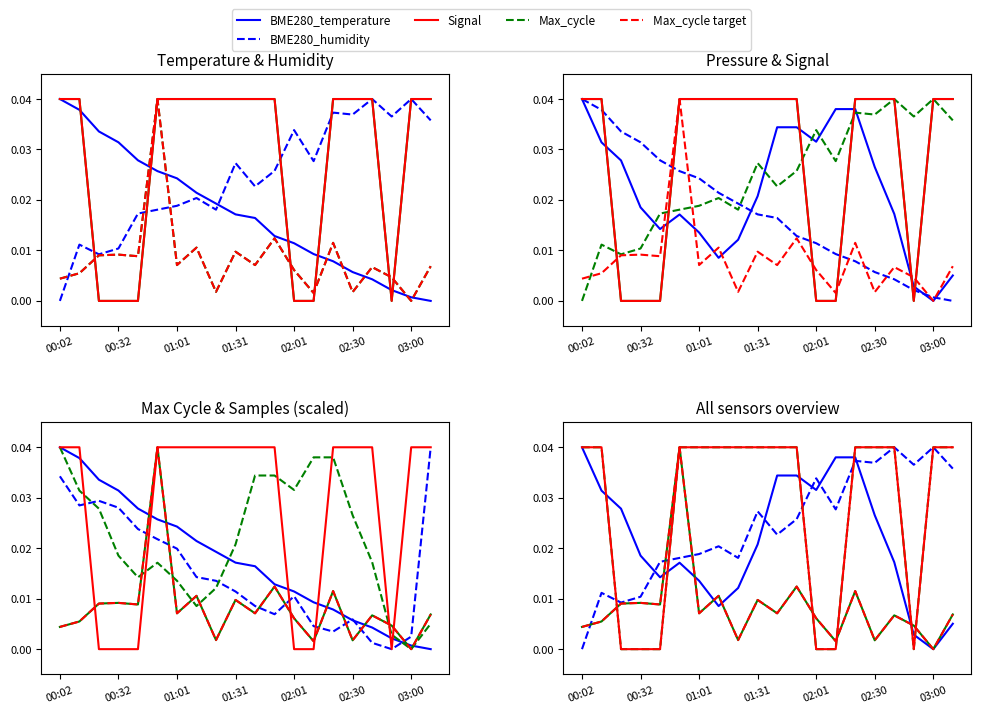

True or false: Samples has a value of 0.0 at 00:22.

False